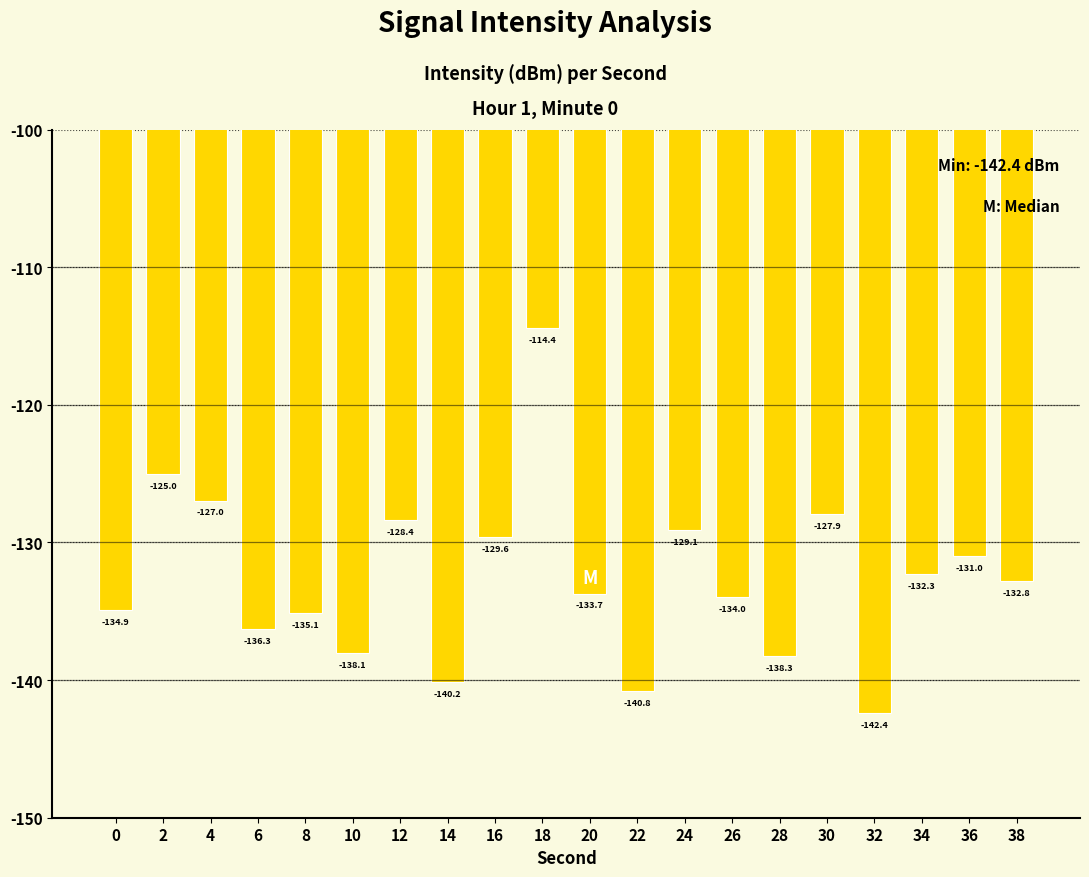

What is the value of the 6th bar from the left?

-138.1